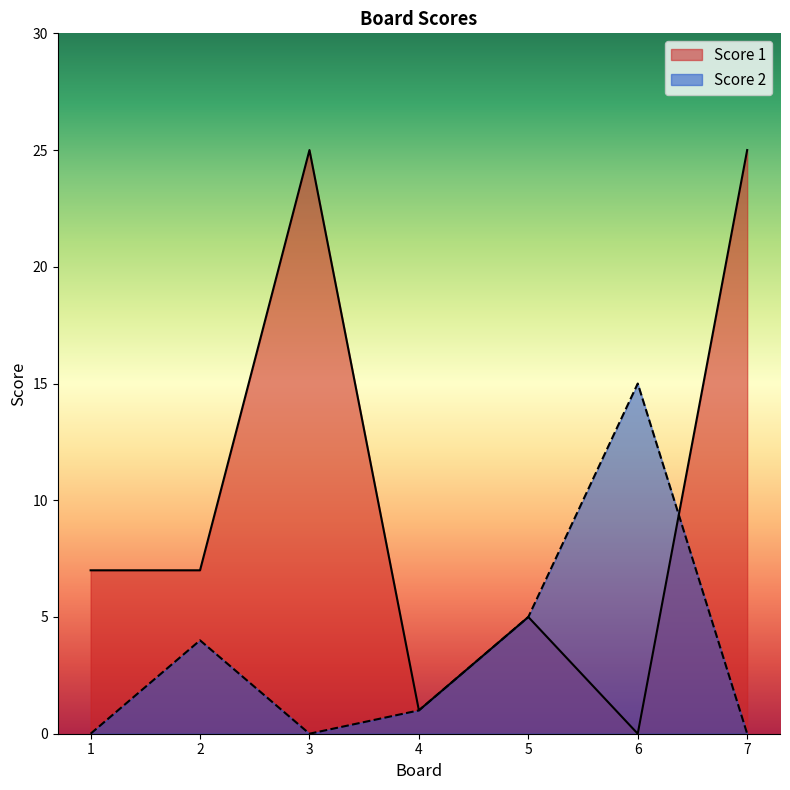

At which category is the sum across all series the highest?

3